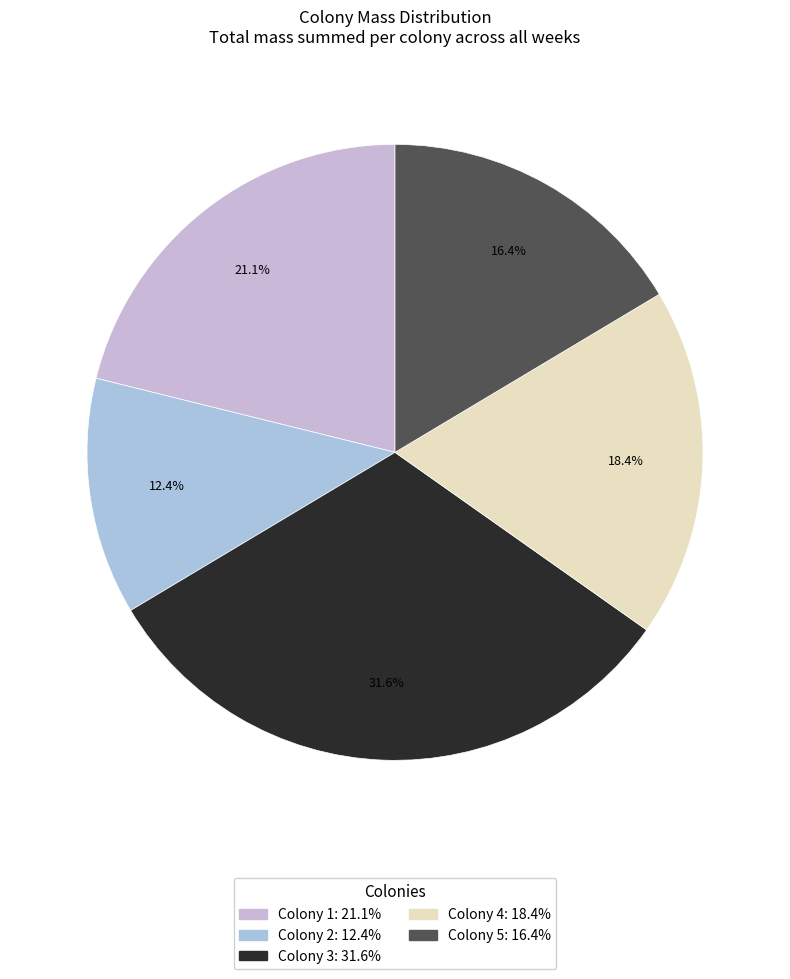

Count the number of slices in the pie.

5